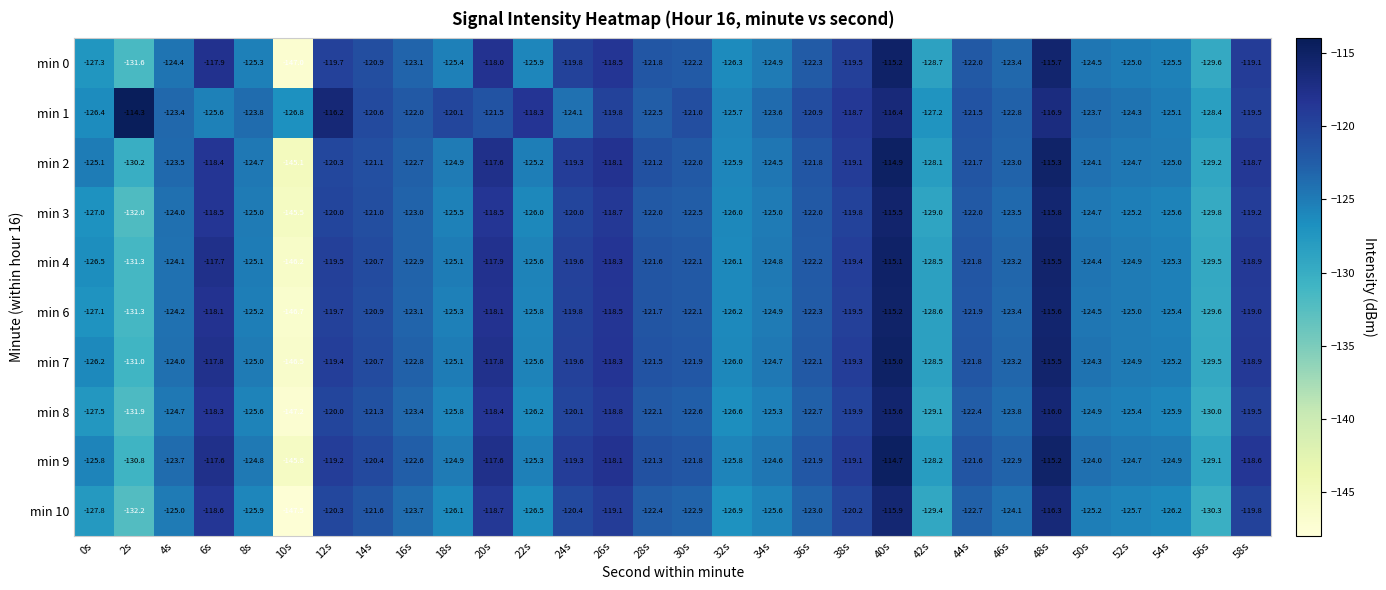

Which series has the largest total across all categories?

min 1